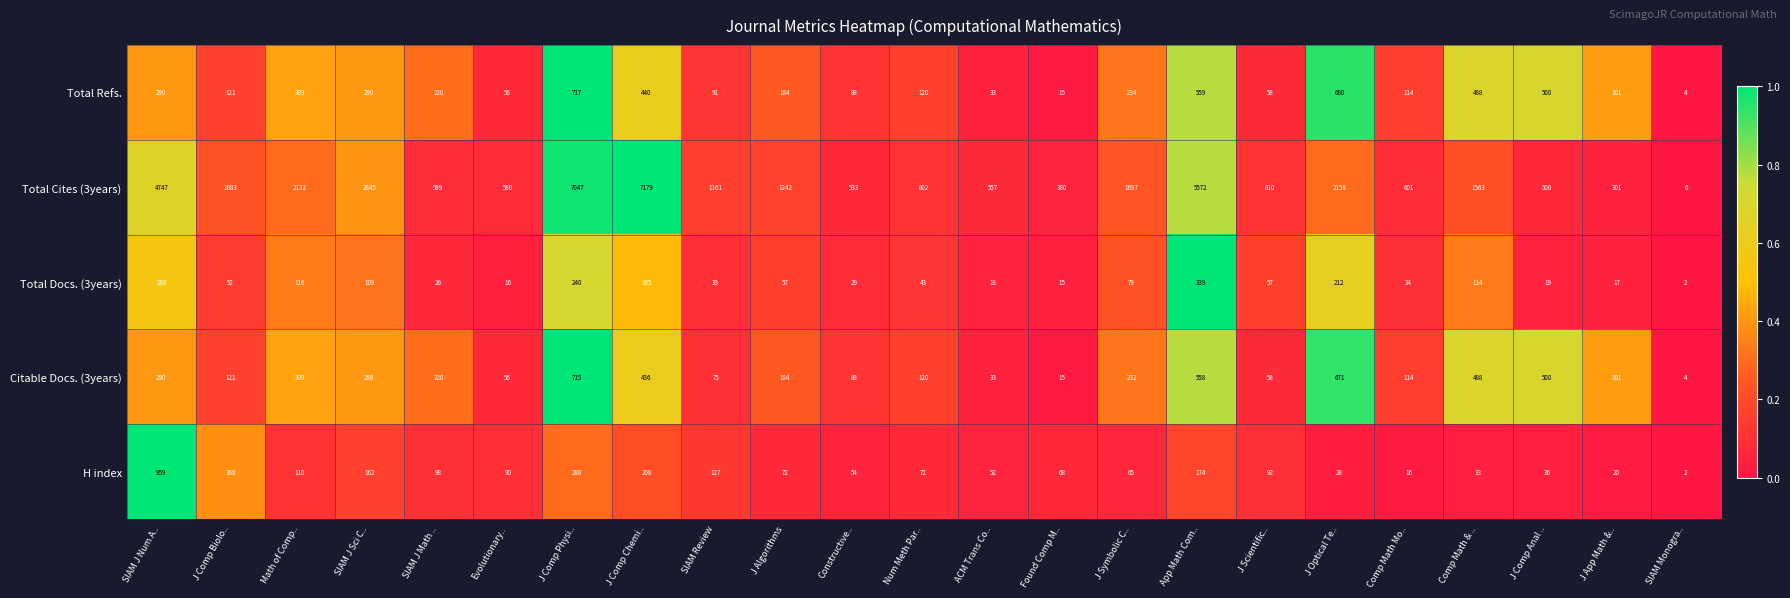

At which label does Total Refs. first exceed 220?

SIAM J Num A..